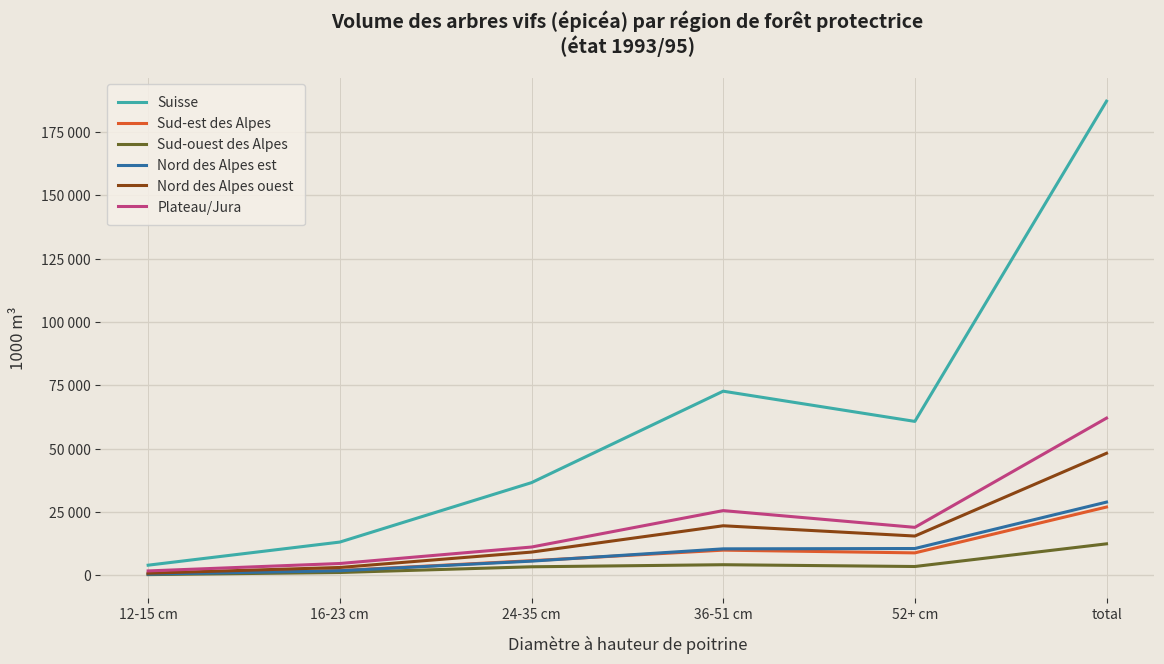

How many series are shown in this chart?

6